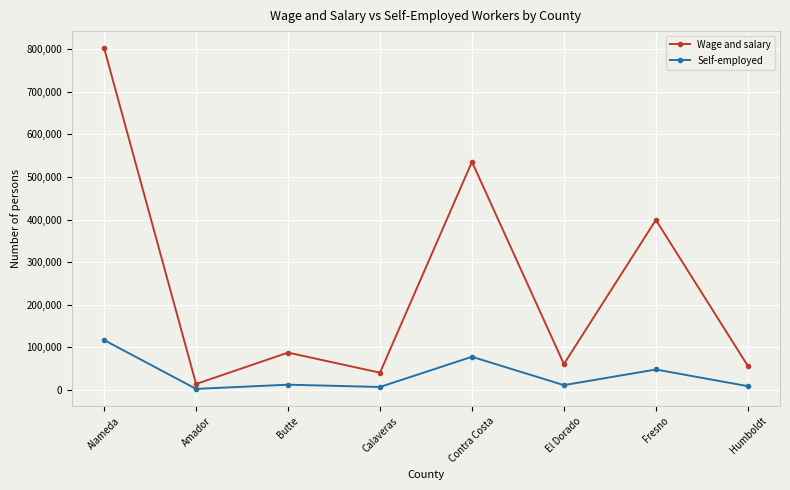

True or false: Wage and salary and Self-employed intersect in this chart.

False